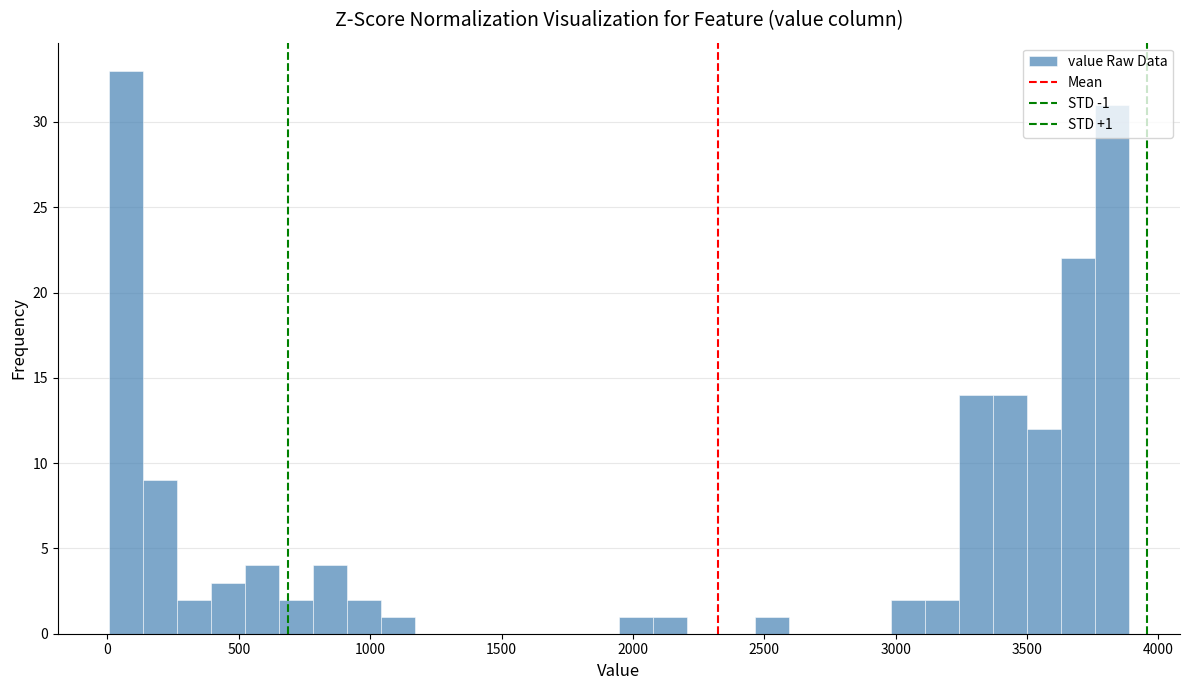

Around what value on the x-axis is the tallest bar? Give the approximate position of its centre, as read against the axis.

50